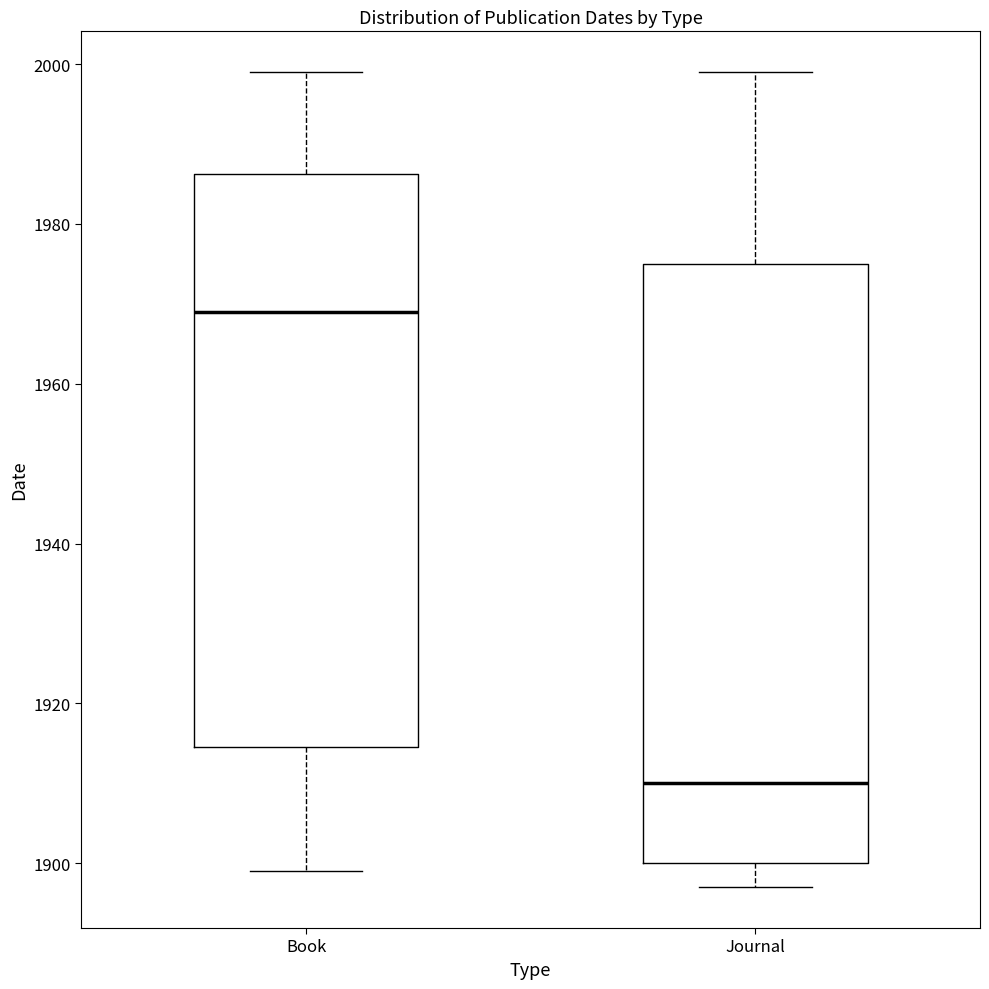

Reading left to right, read every box against the y-axis: the position of its median line, the range the box covers, and the ends of its whiskers. The values are not printed on the chart, so give them approximately, as read against the axis.

Book: median 1970, box 1914 to 1986, whiskers 1900 to 2000
Journal: median 1910, box 1900 to 1976, whiskers 1898 to 2000